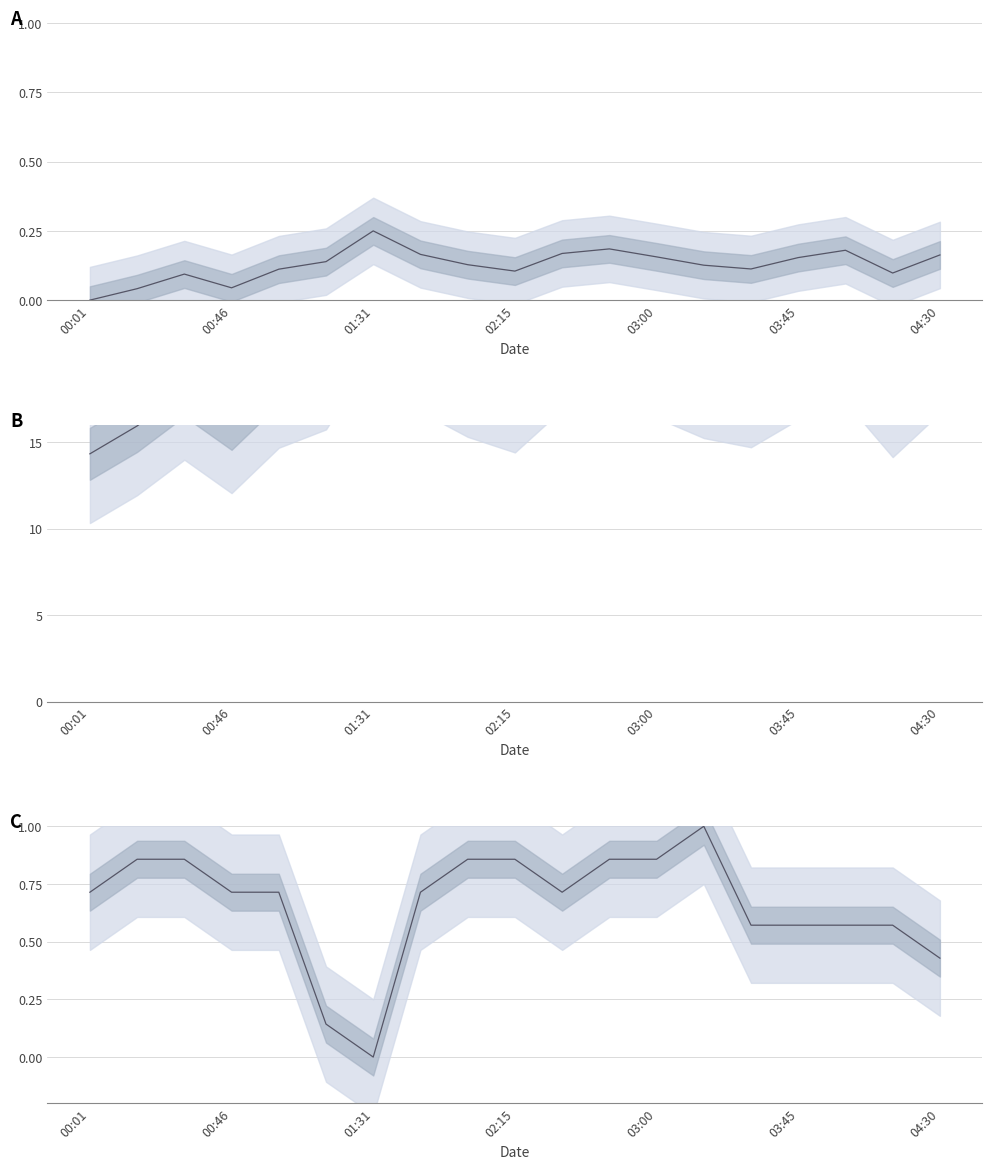

True or false: SDS_P1 has more than 1 points higher than both neighbors.

True